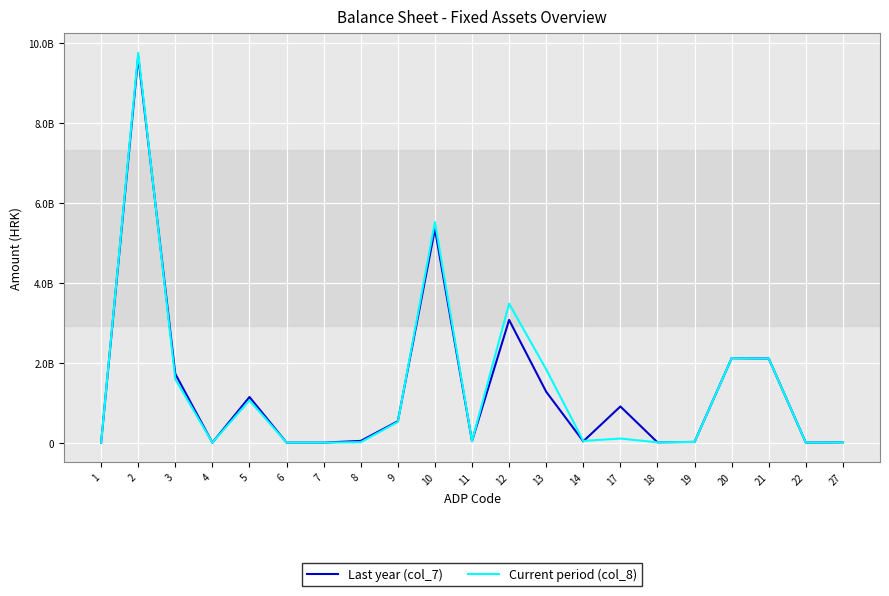

What are all the series names shown in the legend?

Last year (col_7), Current period (col_8)